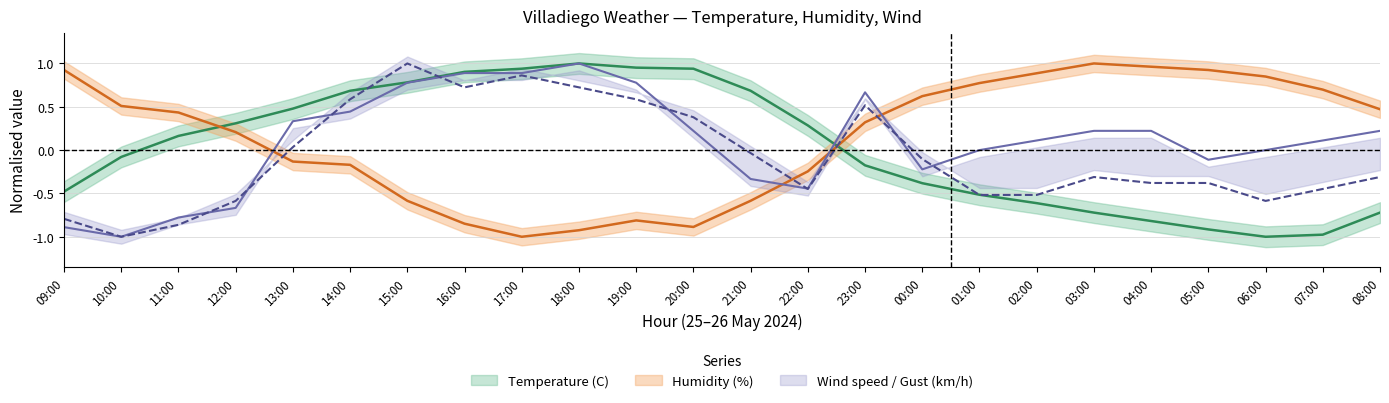

Which series has the largest total across all categories?

Humidity (%)